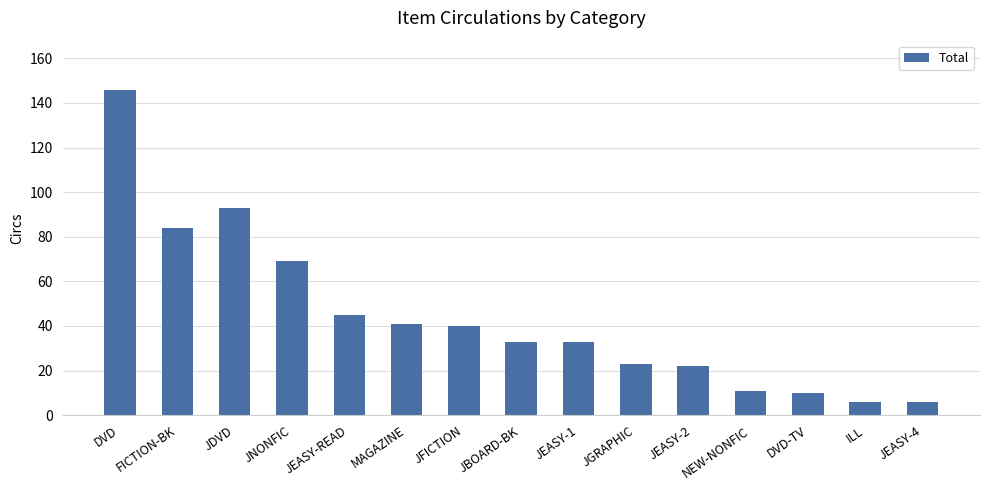

Count the number of categories in the chart.

15